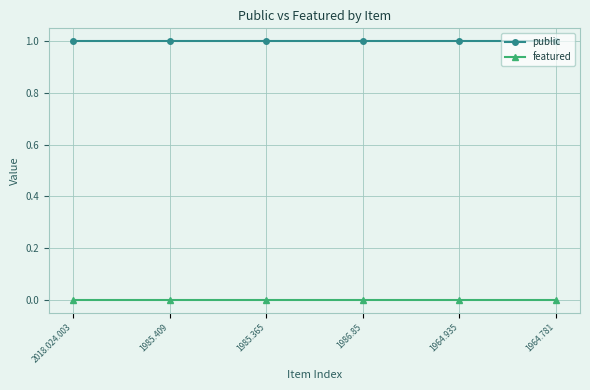

How many lines are shown in the chart?

2